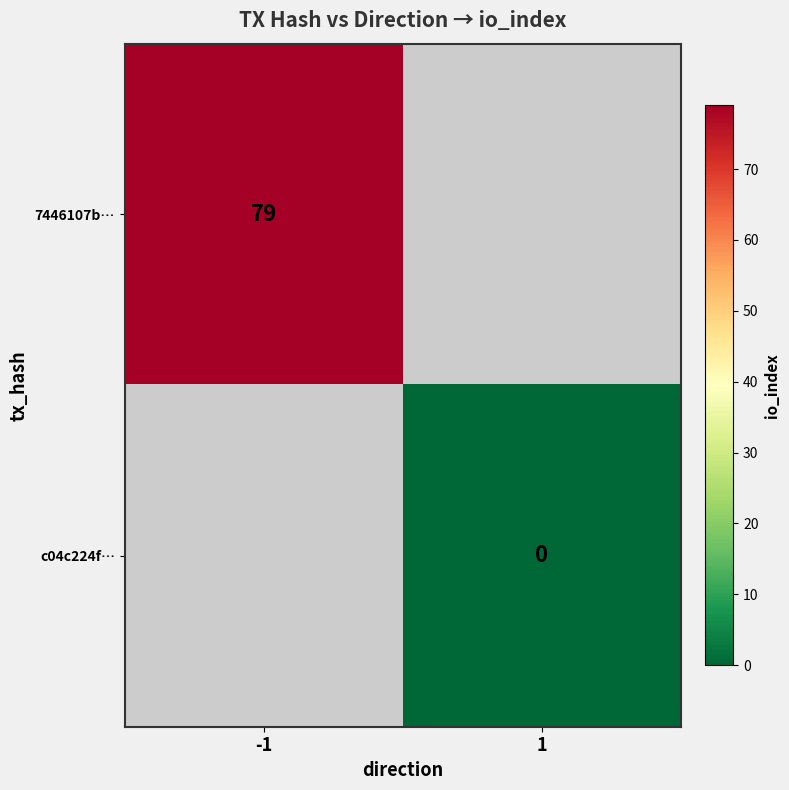

Between 1 and -1, which is larger?

-1